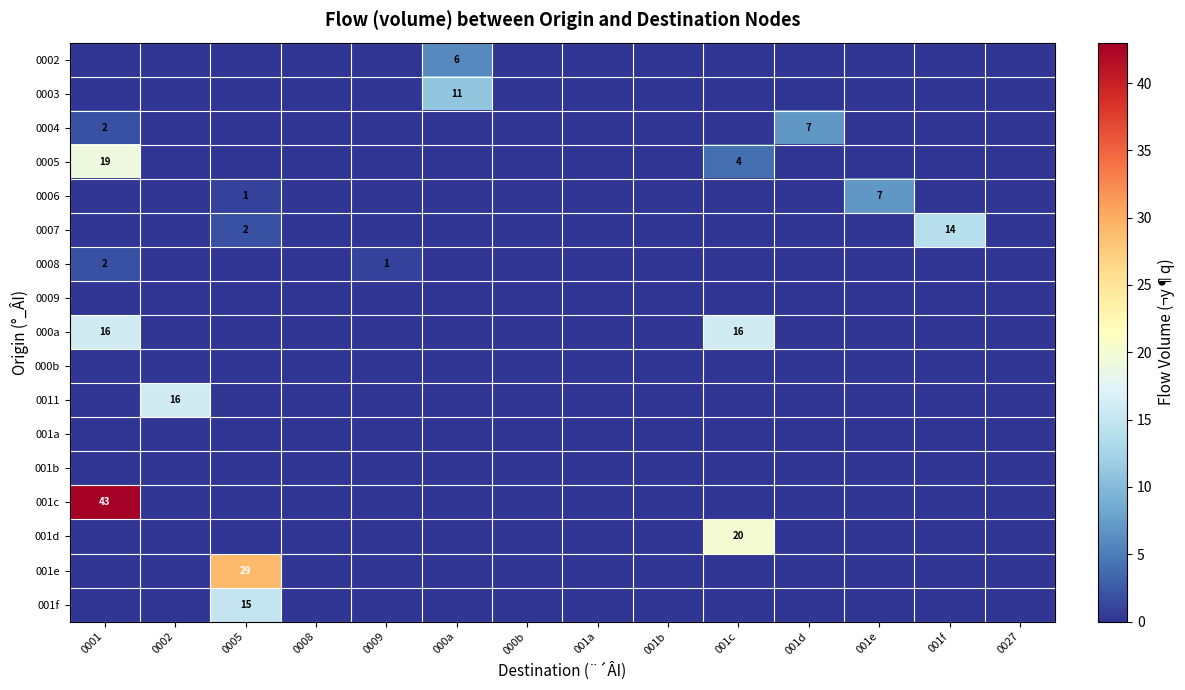

At which category does the chart reach its peak across all series?

0001